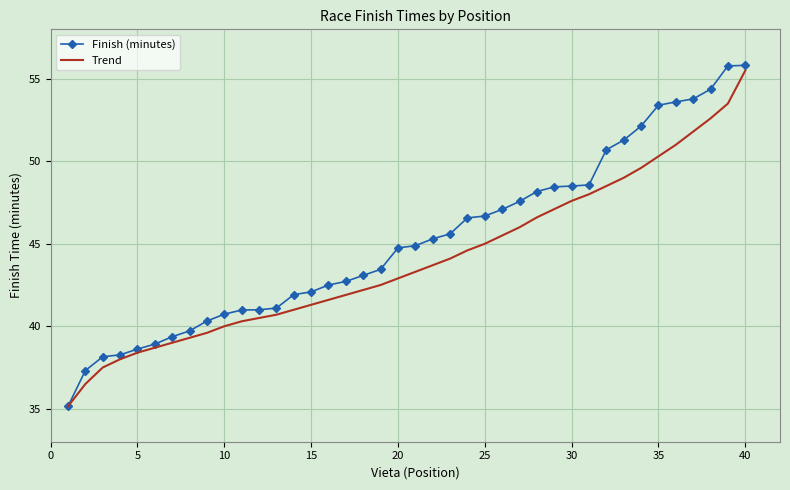

What is the maximum value for Trend?

55.5